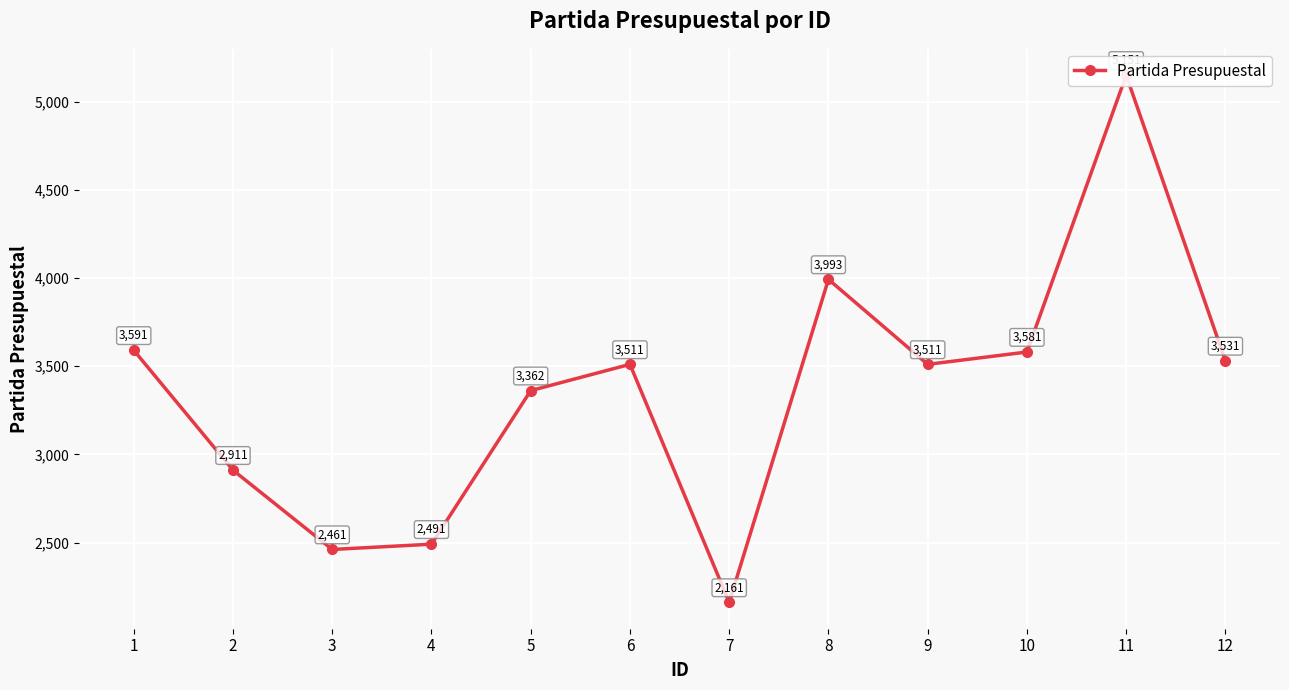

Reading left to right, transcribe all the data shown in this chart.

1=3591	2=2911	3=2461	4=2491	5=3362	6=3511	7=2161	8=3993	9=3511	10=3581	11=5151	12=3531